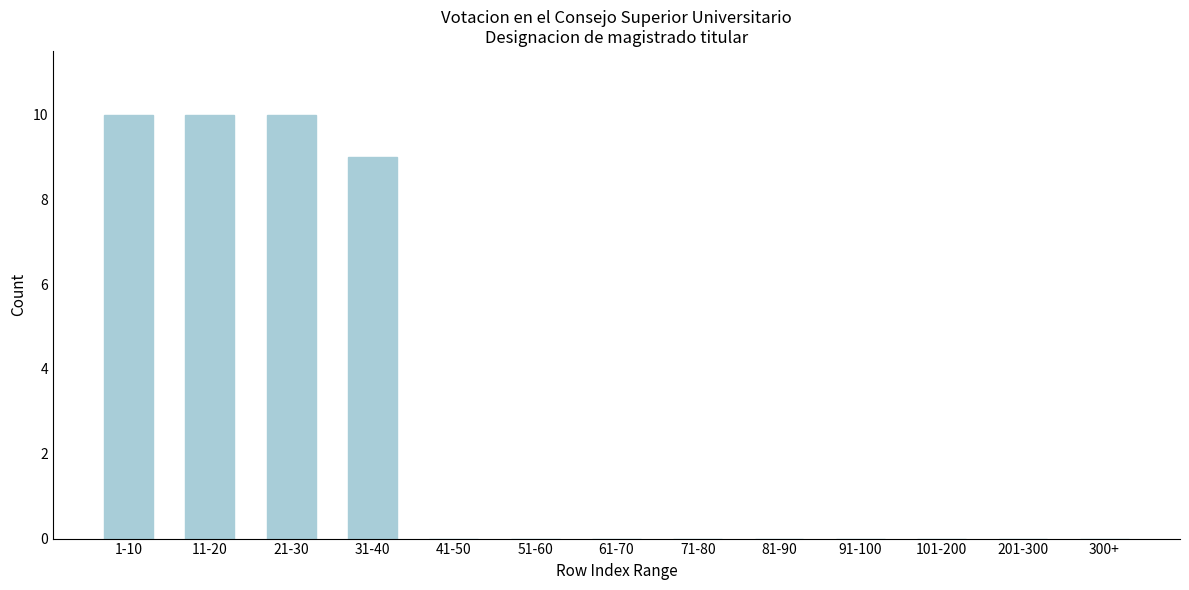

Reading left to right, list all the values displayed in this chart.

1-10=10	11-20=10	21-30=10	31-40=9	41-50=0	51-60=0	61-70=0	71-80=0	81-90=0	91-100=0	101-200=0	201-300=0	300+=0